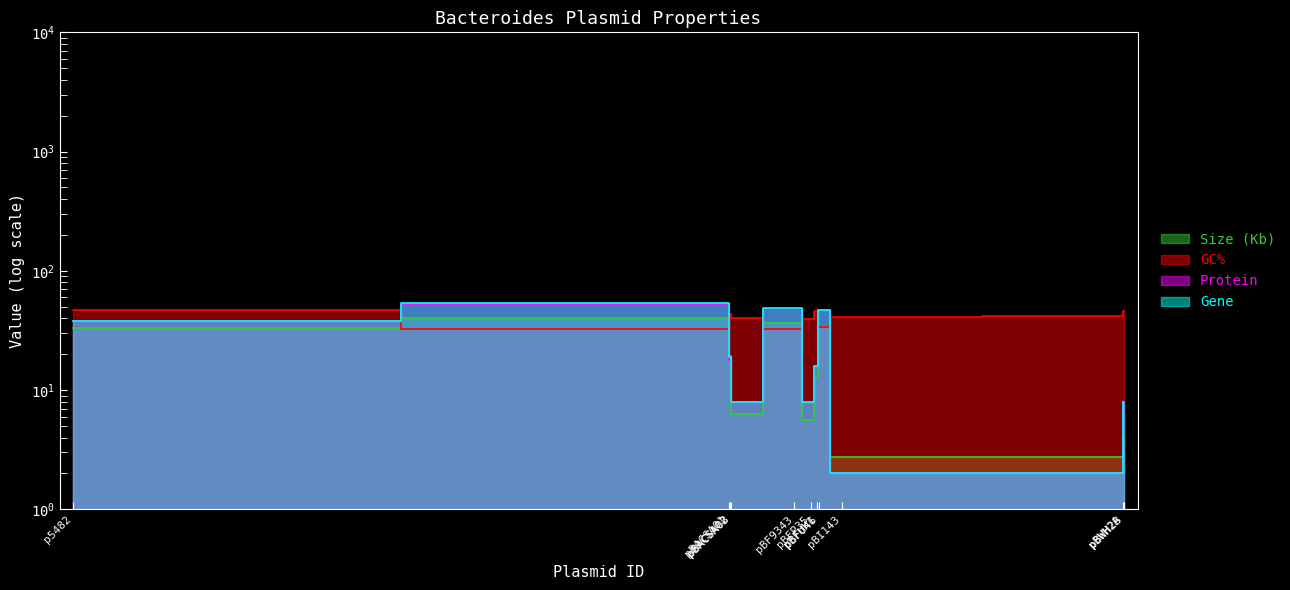

How many interior local peaks does the Size (Kb) series have?

3